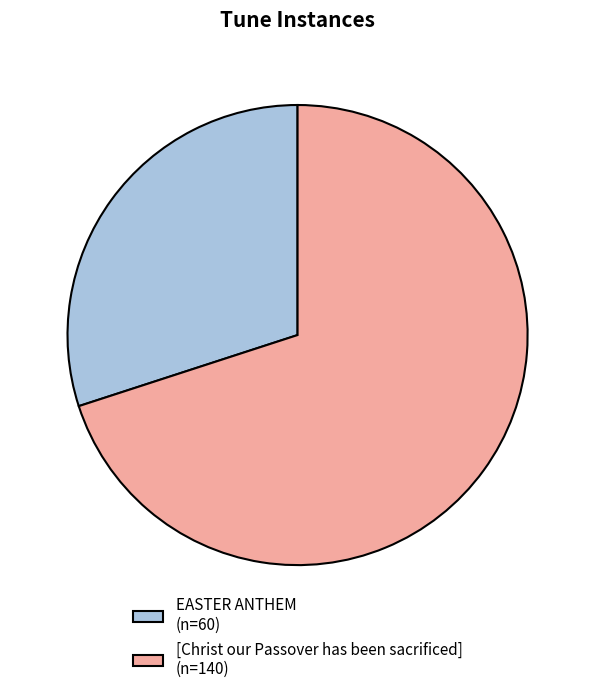

How many slices are in this pie chart?

2